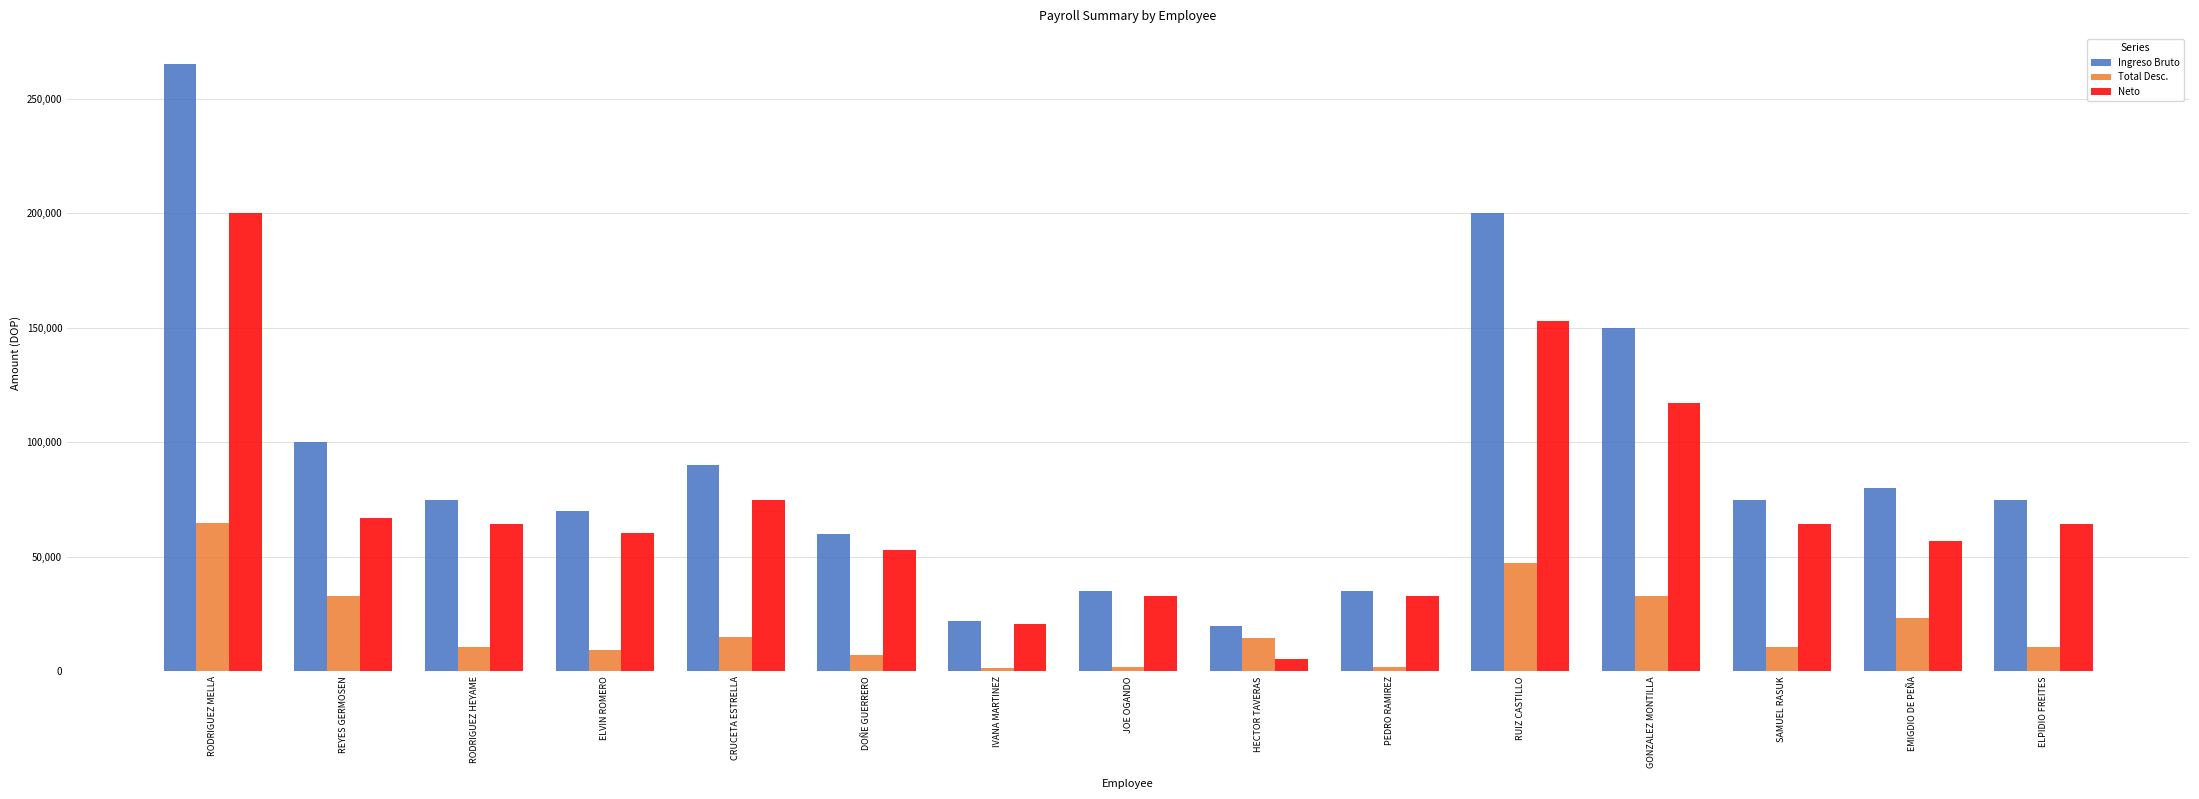

What is the average value of the Neto series?

71124.1